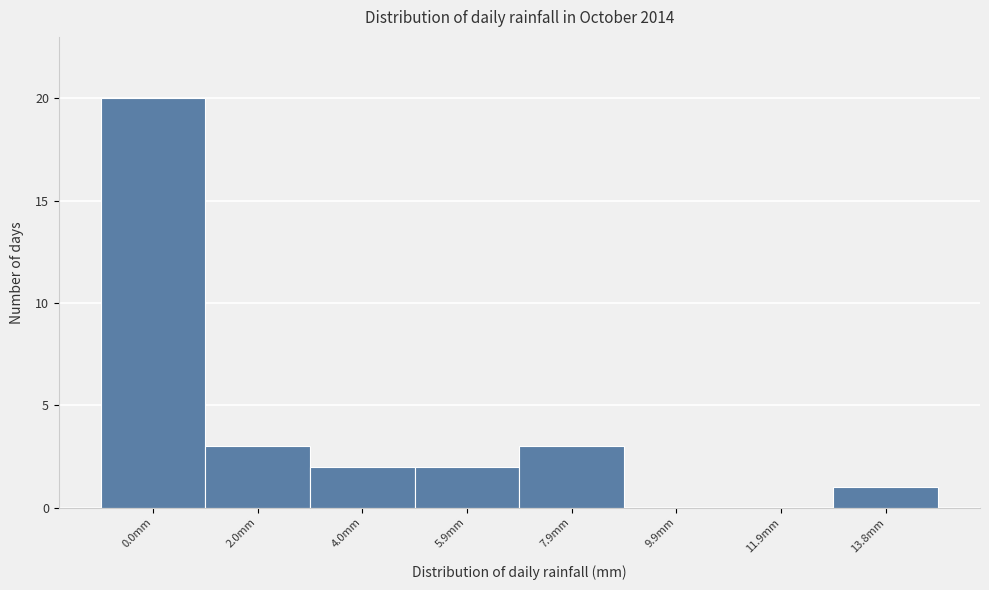

Reading right to left, extract all data points from this chart.

13.8mm=1	11.9mm=0	9.9mm=0	7.9mm=3	5.9mm=2	4.0mm=2	2.0mm=3	0.0mm=20